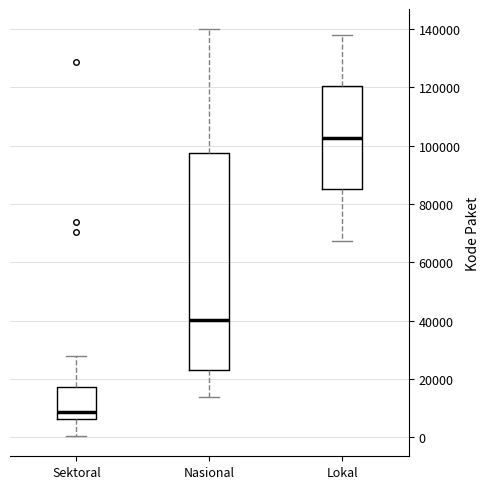

Where is the lower edge of the box for Lokal on the y-axis? The values are not printed on the chart, so give them approximately, as read against the axis.

84000